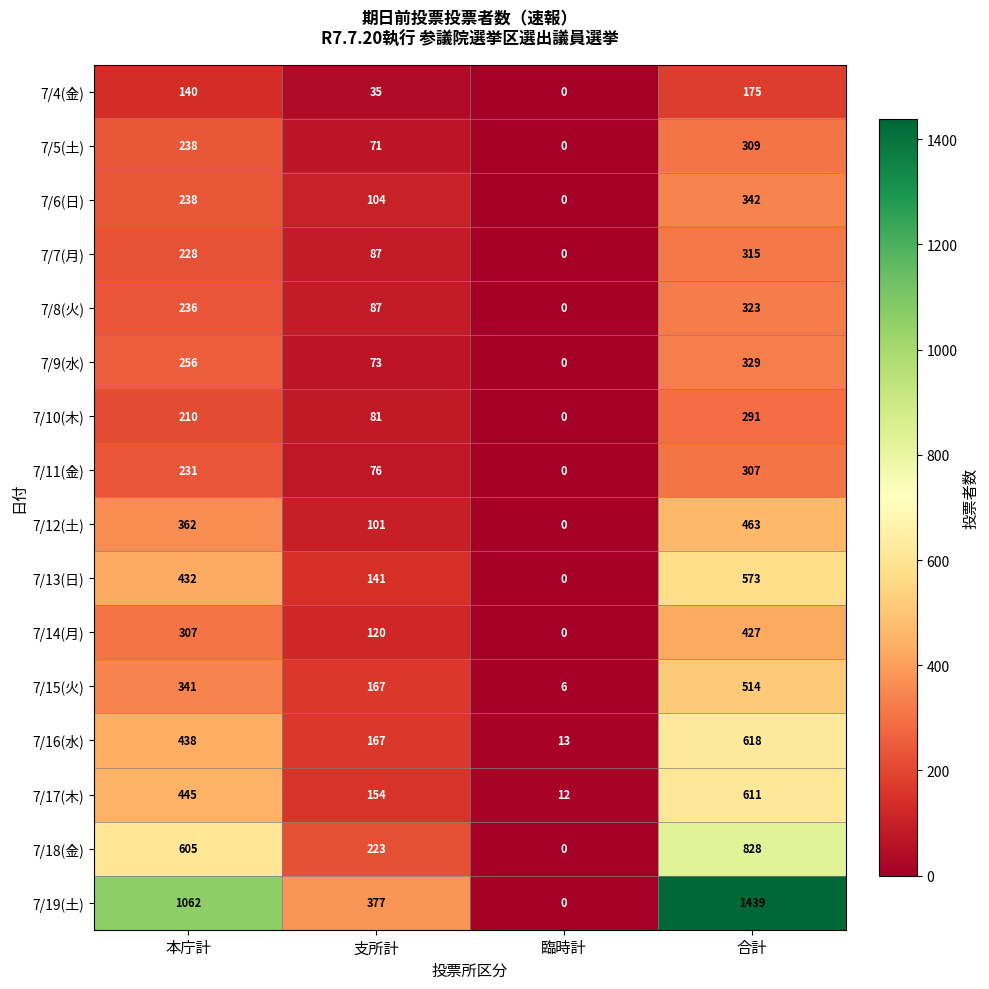

Which series has the largest total across all categories?

7/19(土)